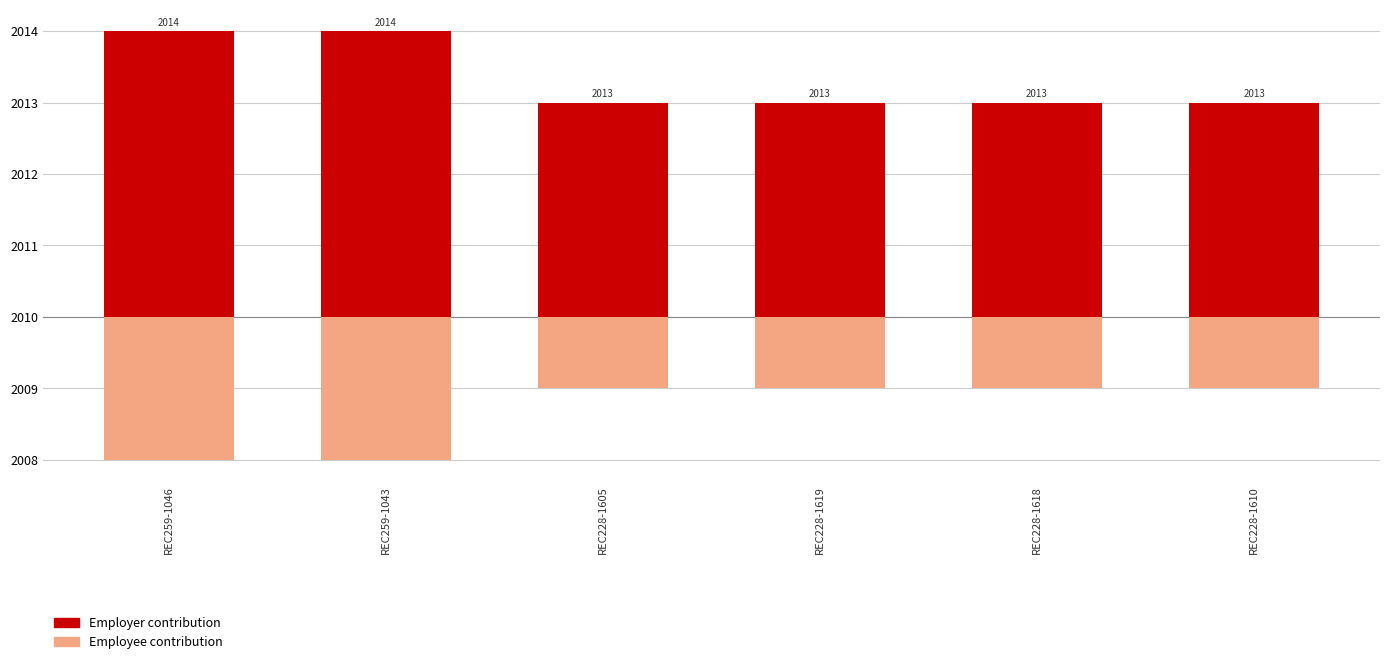

How many bars are there in each group?

2